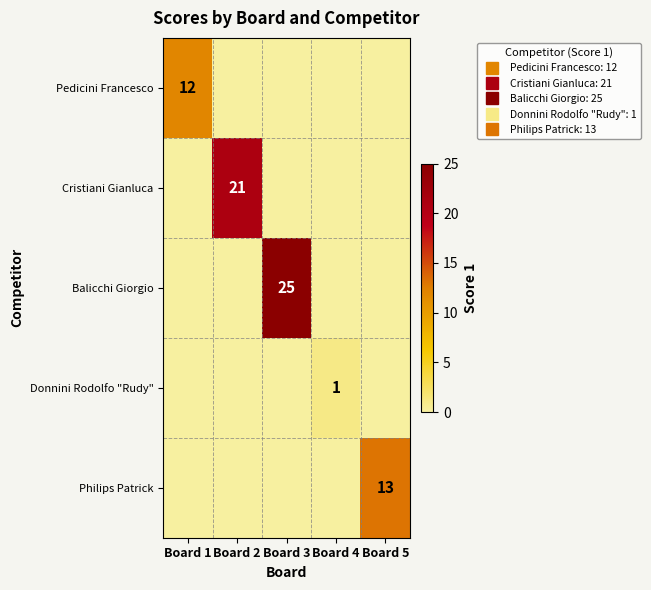

What is the sum of all Balicchi Giorgio values?

25